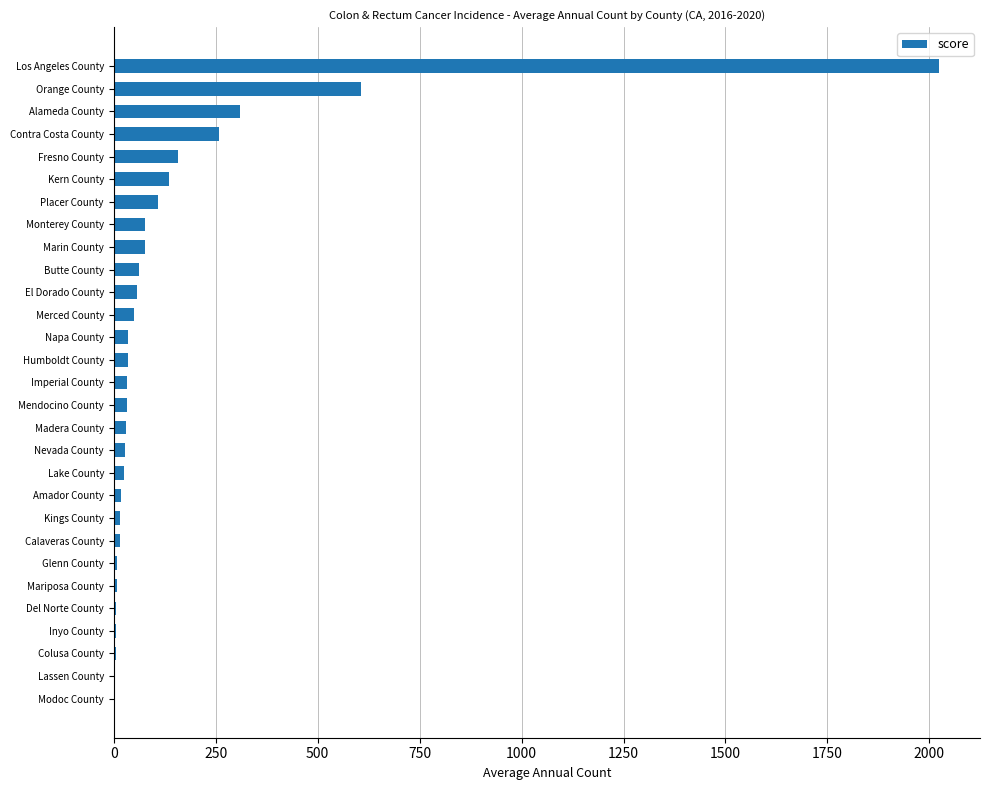

Where is the data nearest to the value 1013?

Orange County